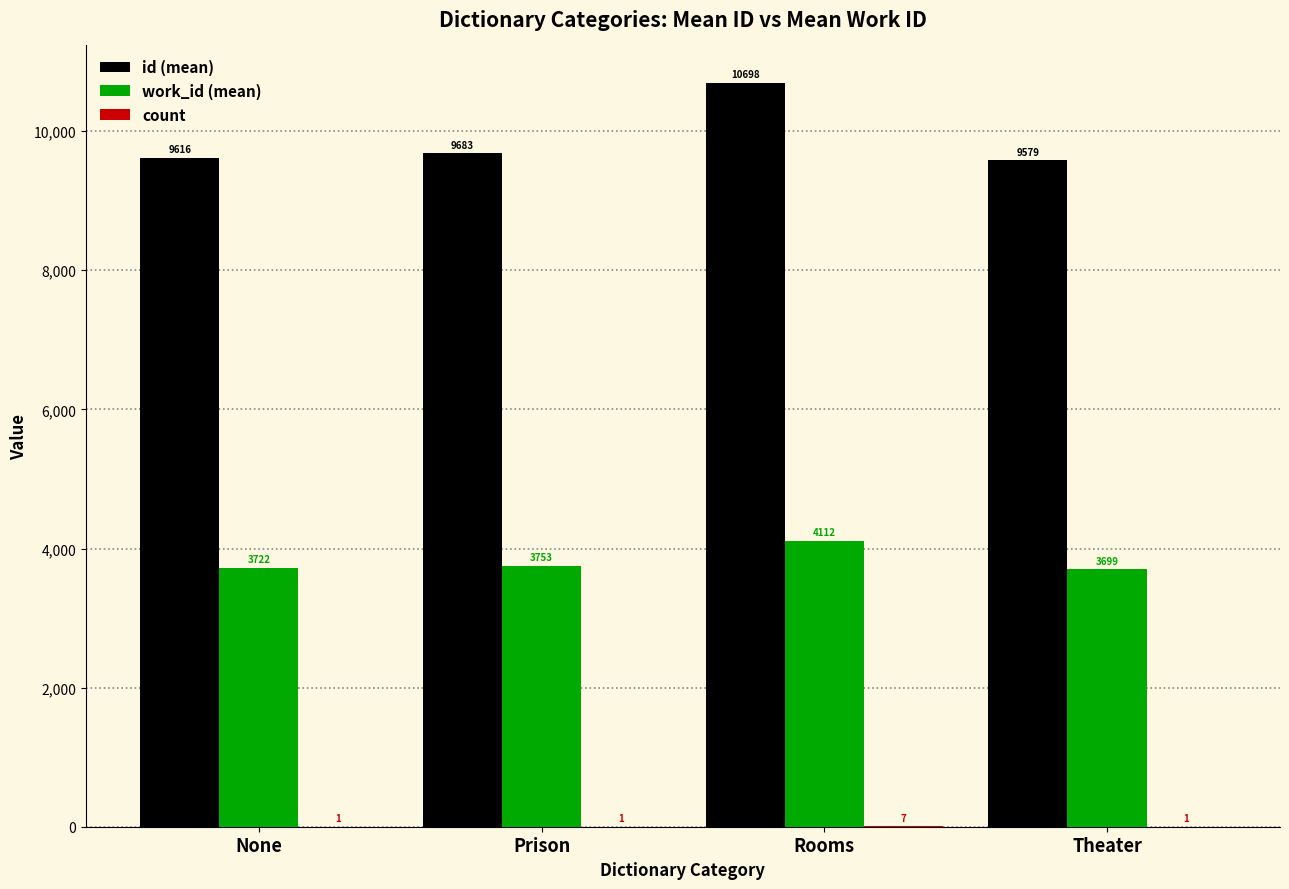

At which category is the sum across all series the highest?

Rooms